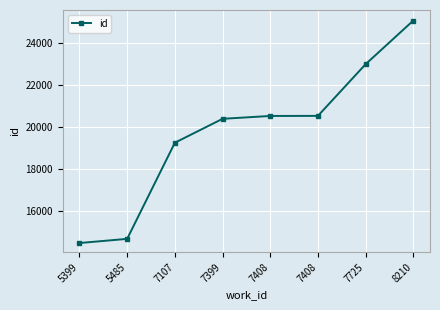

Which label corresponds to the largest value in the chart?

8210